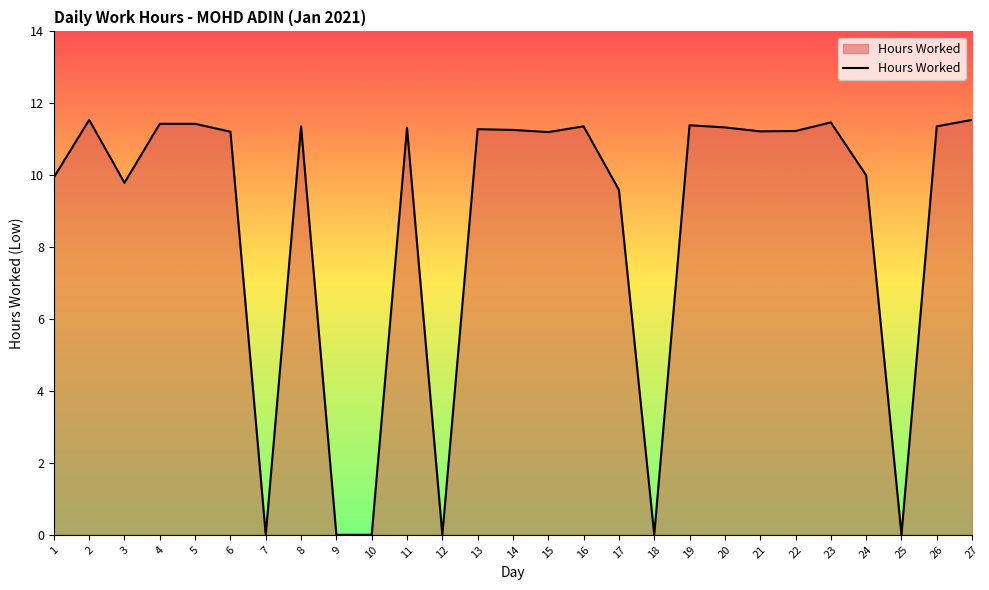

What is the difference between the values at 1 and 22?

1.3